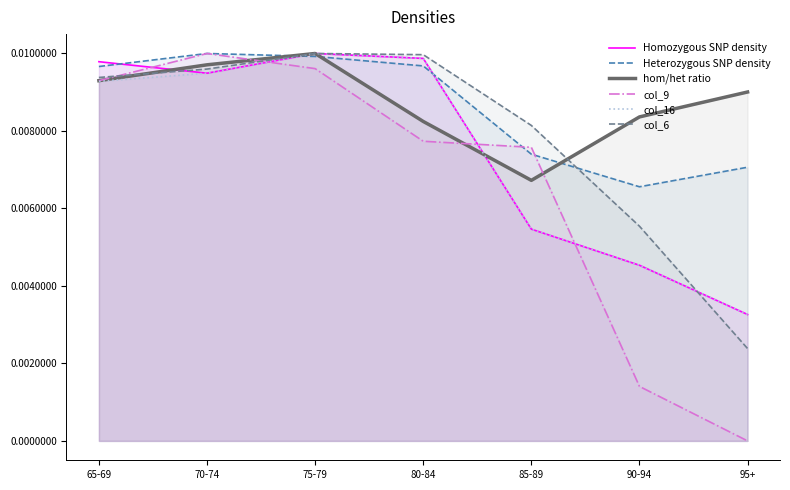

At how many categories does at least one series exceed 0?

7